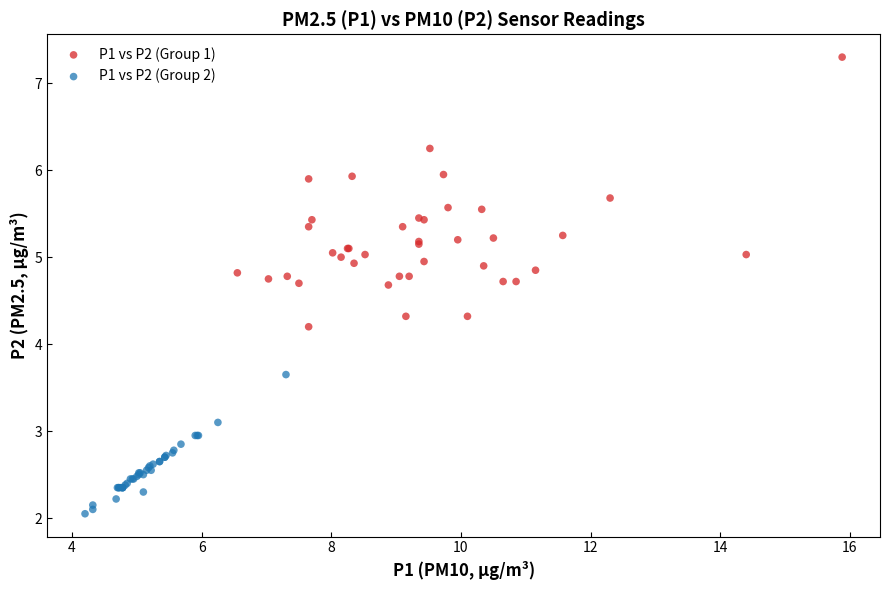

Which series reaches the maximum Y coordinate?

P1 vs P2 (Group 1)